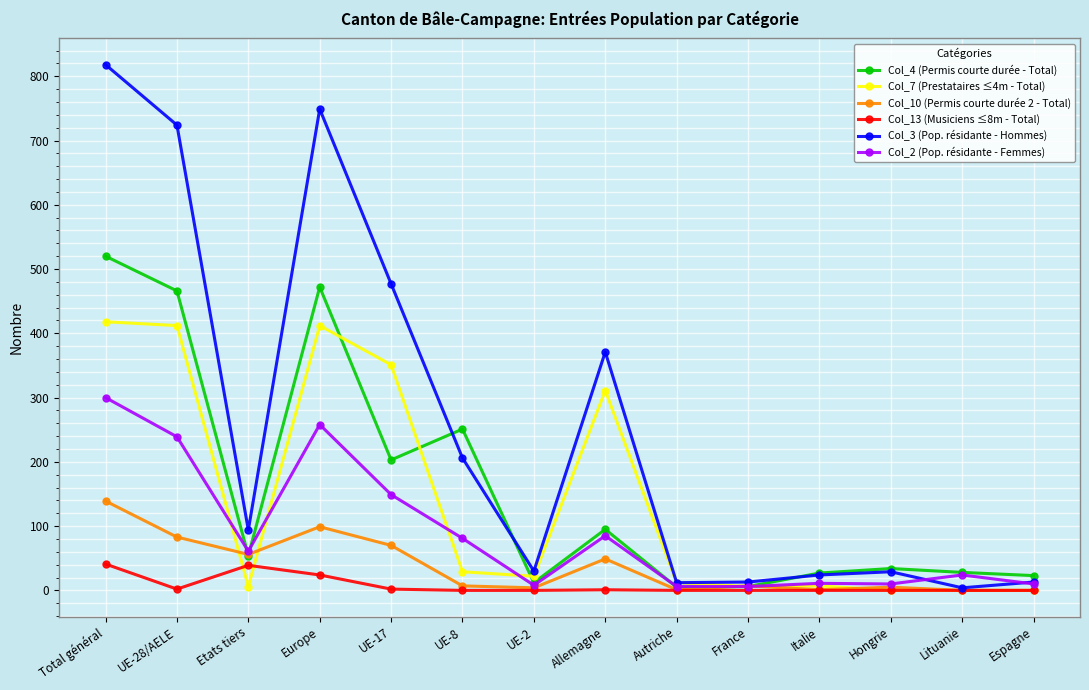

How many interior local peaks does the Col_3 (Pop. résidante - Hommes) series have?

3